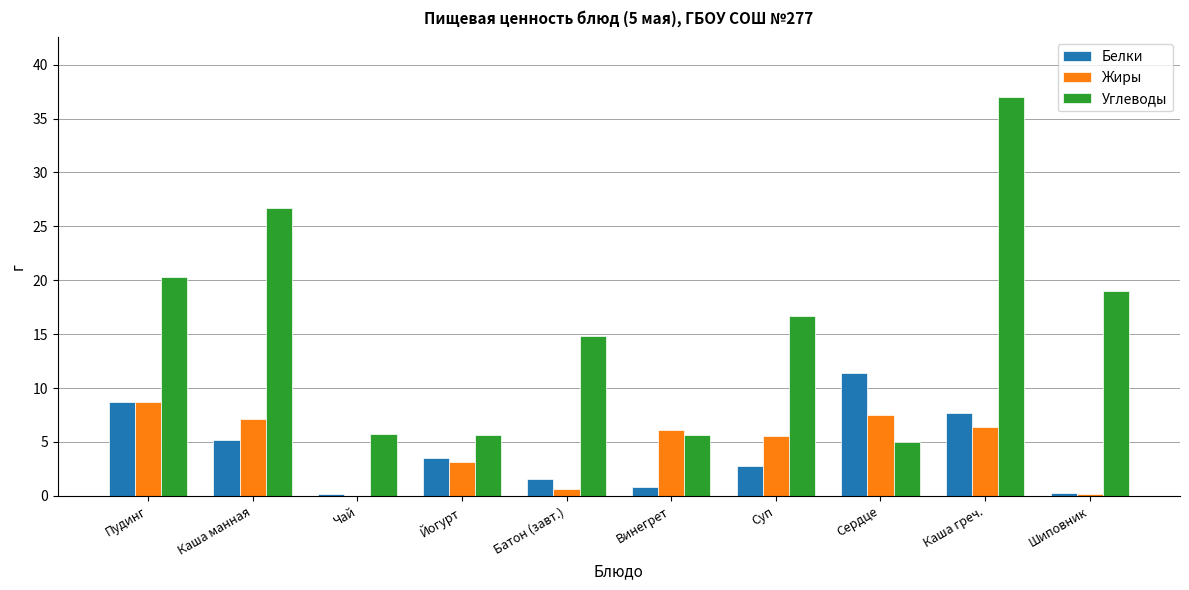

Which series changed the most between Чай and Суп?

Углеводы